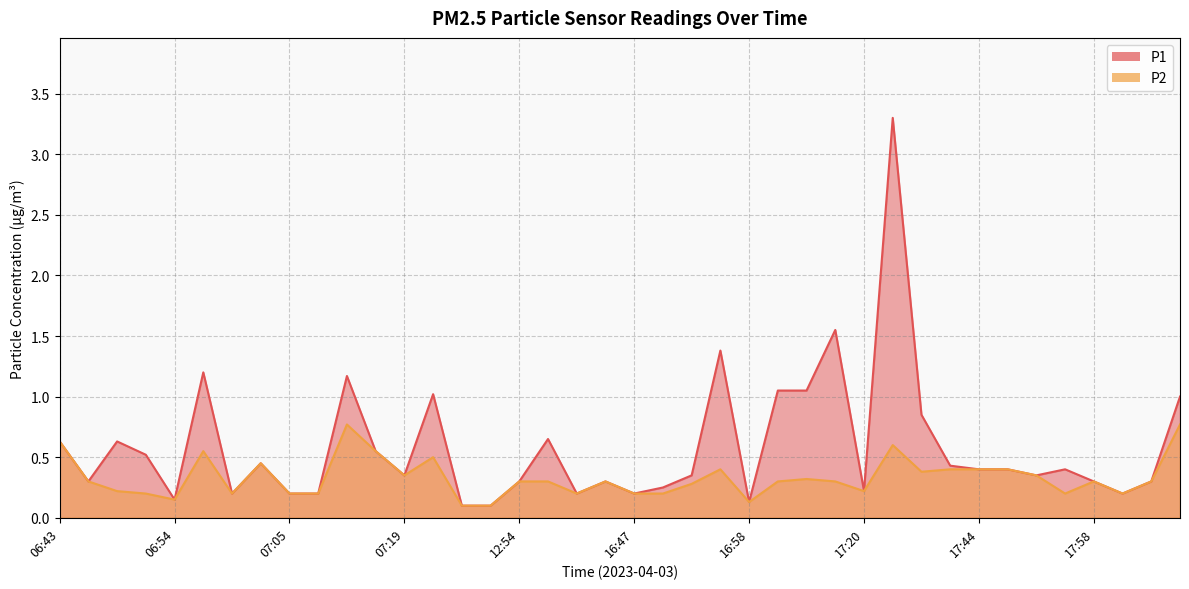

Which series has the widest spread of values?

P1